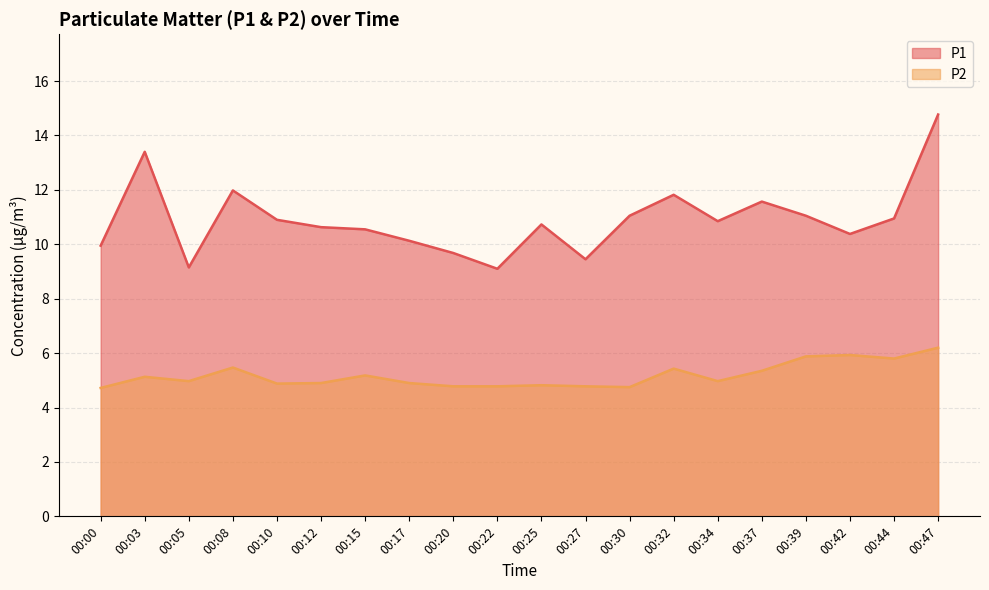

What is the difference between the maximum and minimum values in the P1 series?

5.7